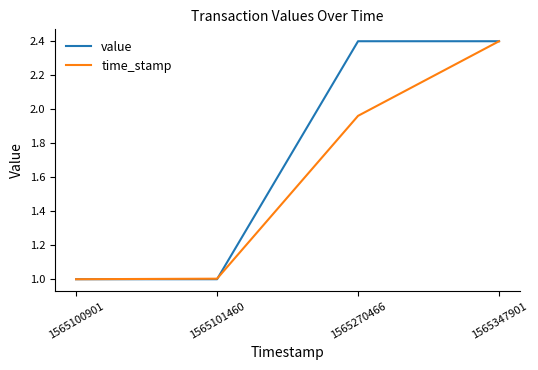

Rank the series at 1565270466 from highest to lowest value.

value, time_stamp